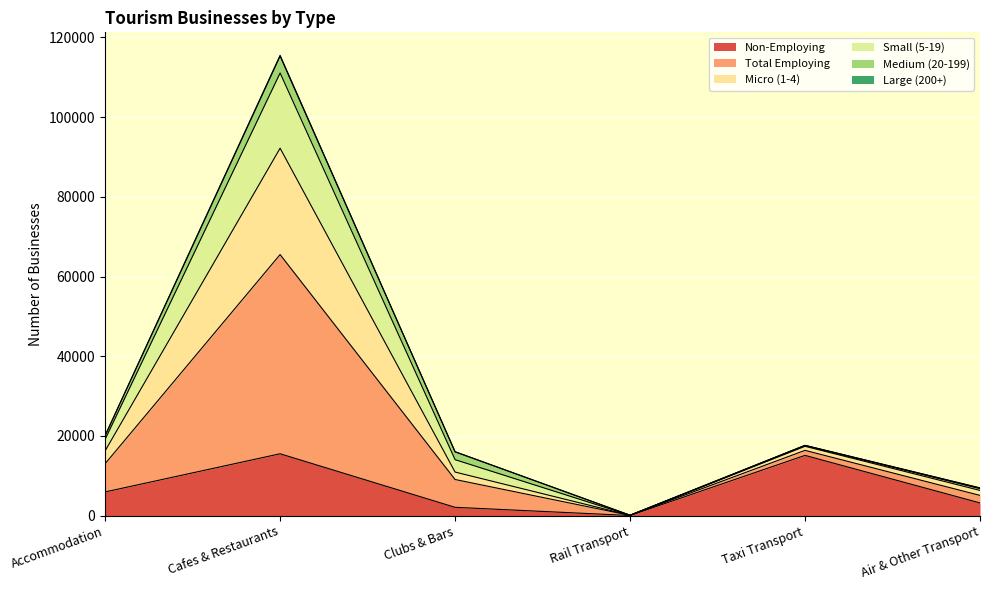

What is the highest value of the Non-Employing series?

15537